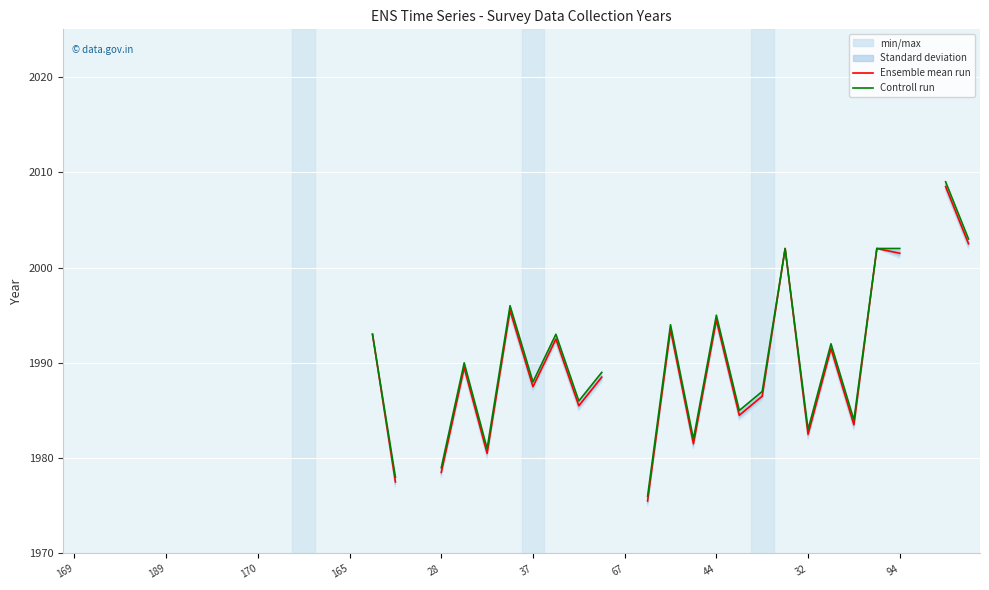

At which label does Controll run first exceed 1988?

11